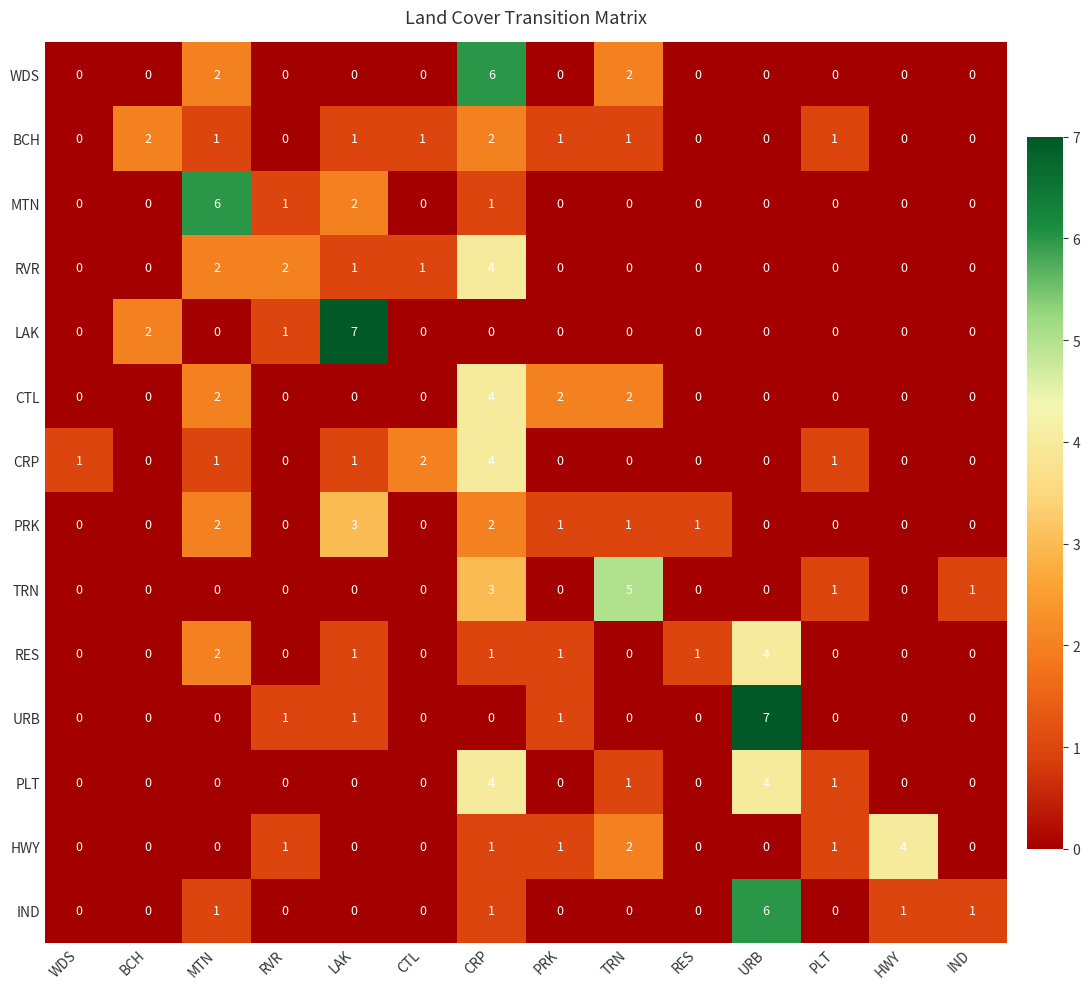

What is the spread (max minus min) of values at TRN?

5